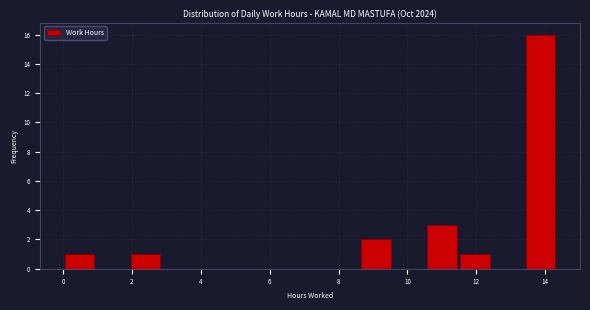

What is the height of the bar covering 13.4 to 14.4 on the x-axis? Neither the bar edges nor the heights are printed on the chart, so give them approximately, as read against the axes.

16